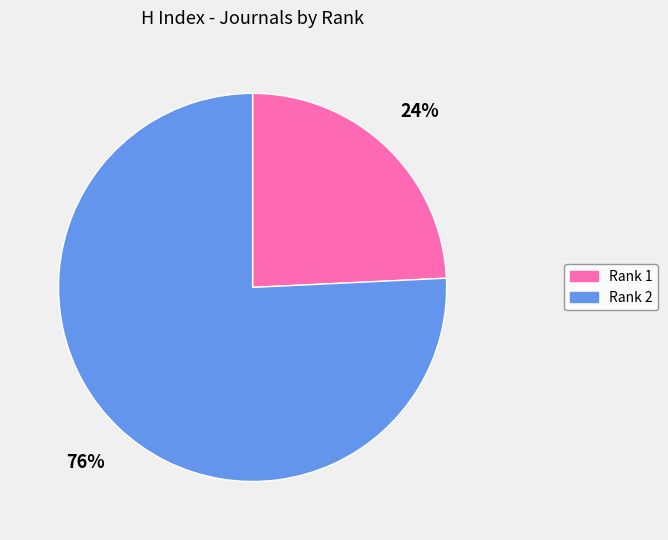

How many slices are in this pie chart?

2